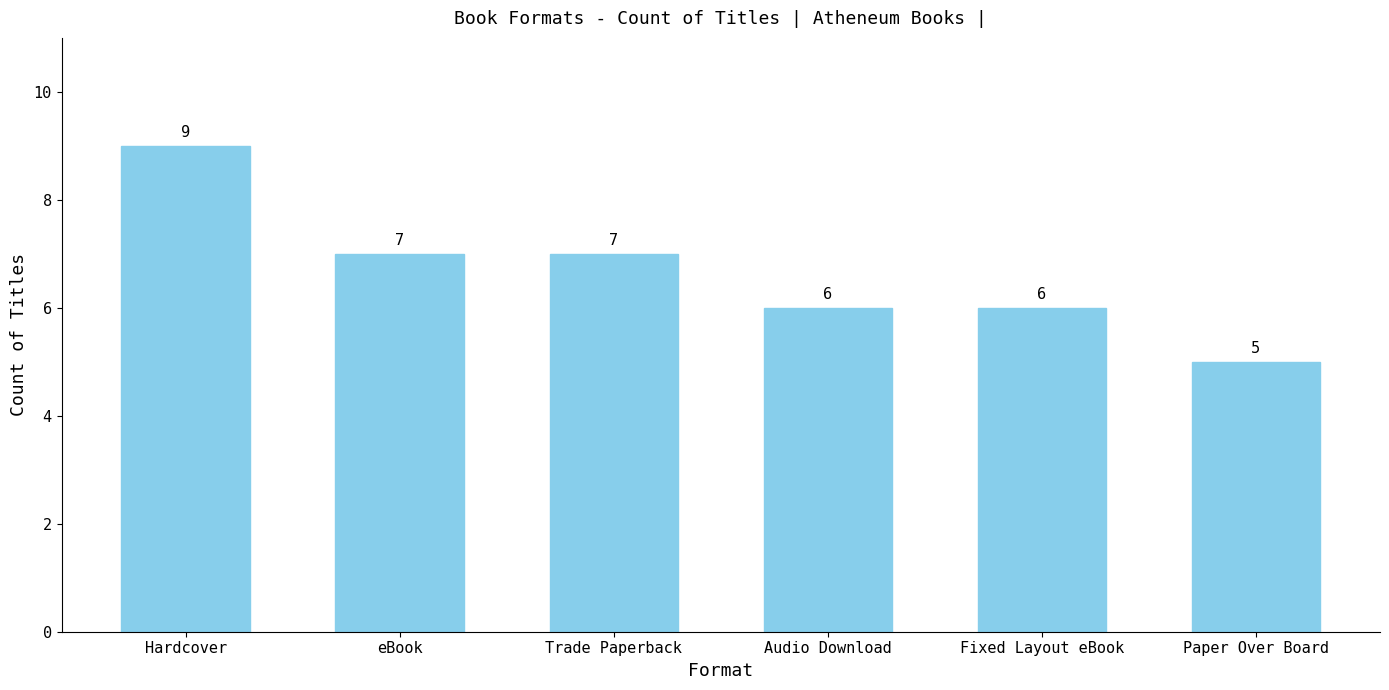

Between Fixed Layout eBook and Trade Paperback, which is larger?

Trade Paperback